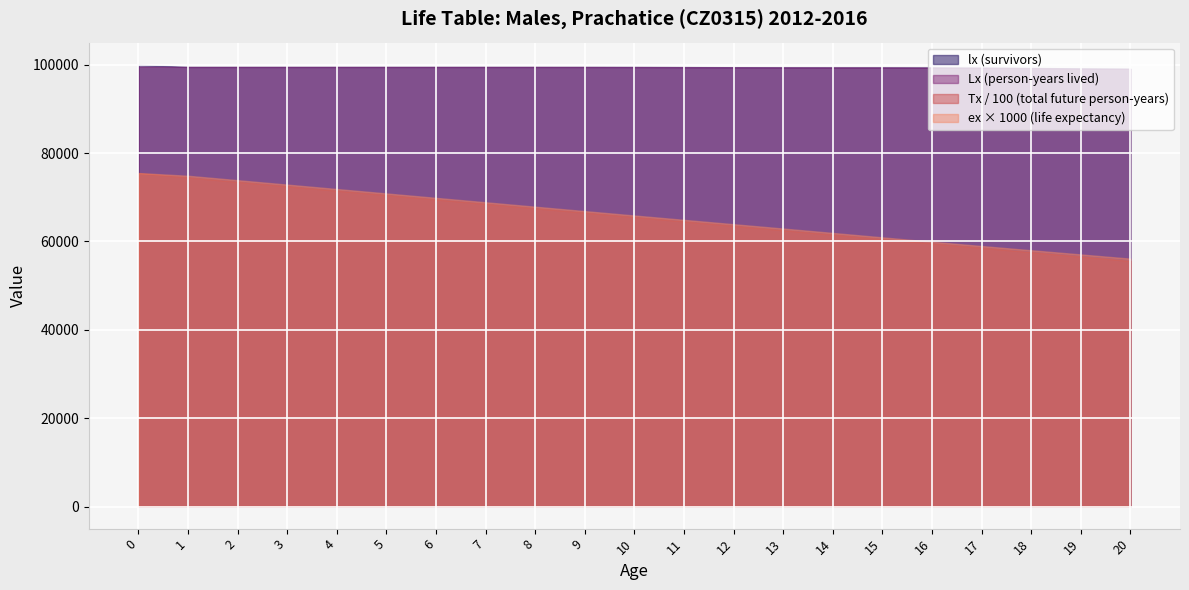

How many lines are shown in the chart?

4